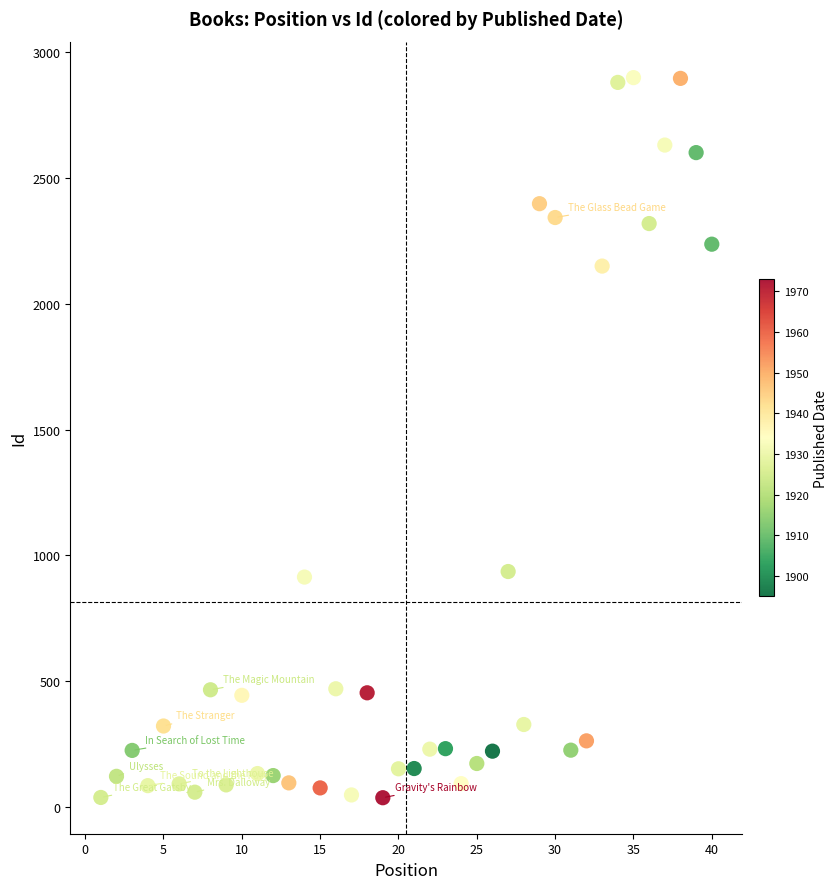

What is the range of Y values (max minus min)?

2862